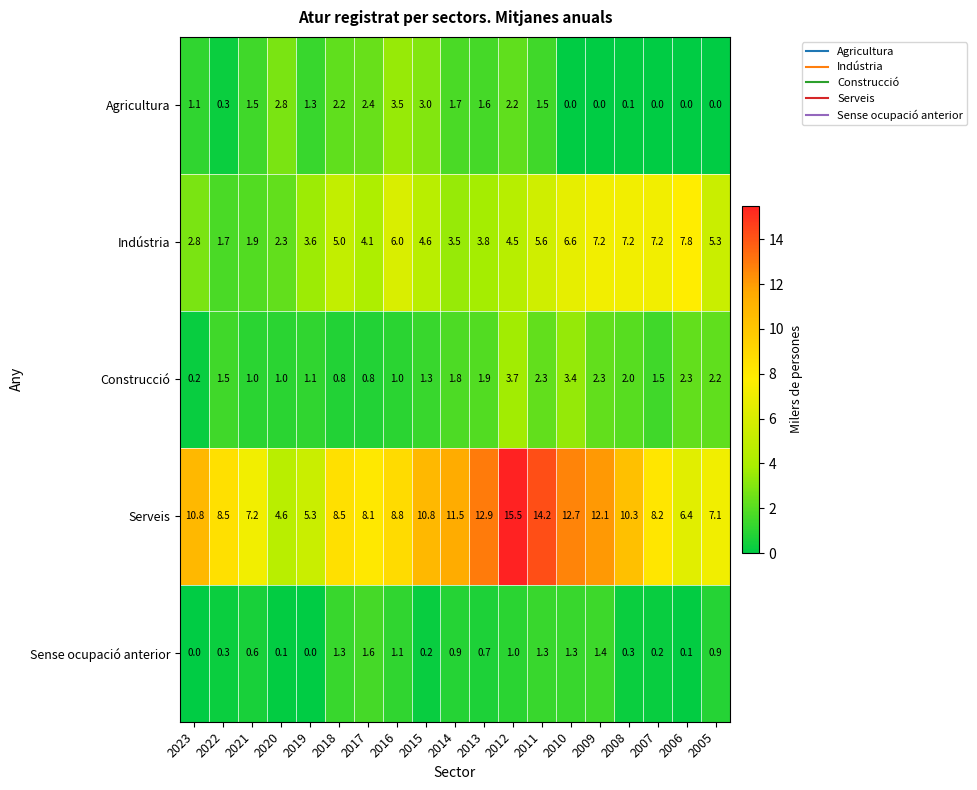

At 2005, list the series in order from smallest to largest.

Agricultura, Sense ocupació anterior, Construcció, Indústria, Serveis